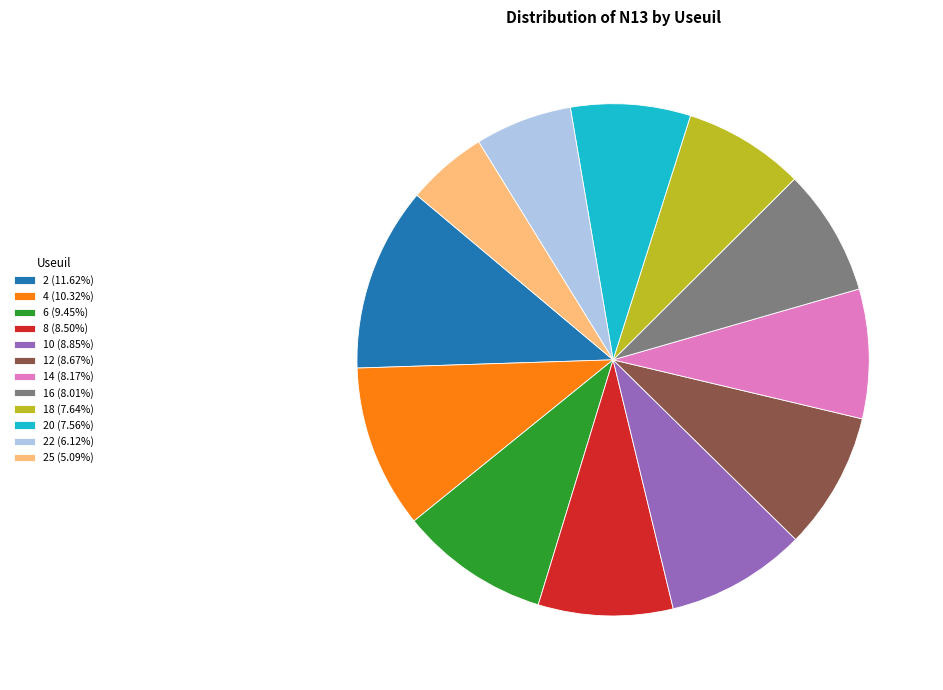

Count the number of slices in the pie.

12